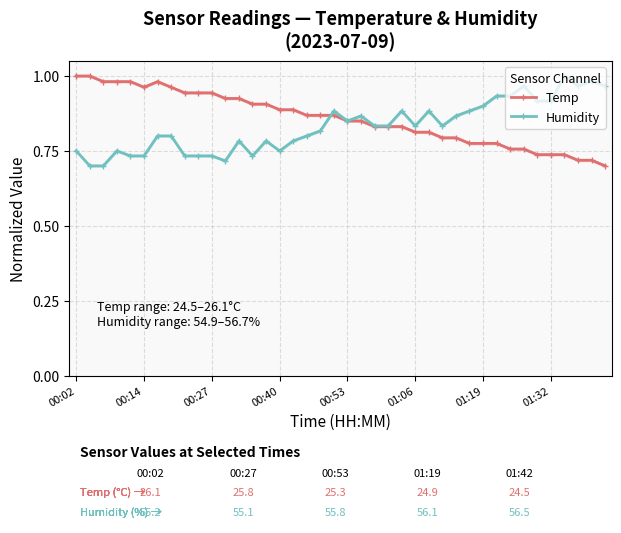

Is the value of Humidity at 38 greater than the value of Temp at 01:06?

Yes